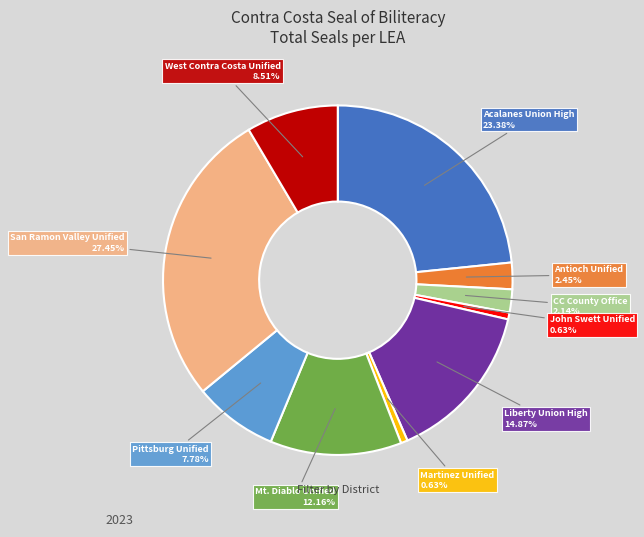

Which slice is the largest?

San Ramon Valley Unified